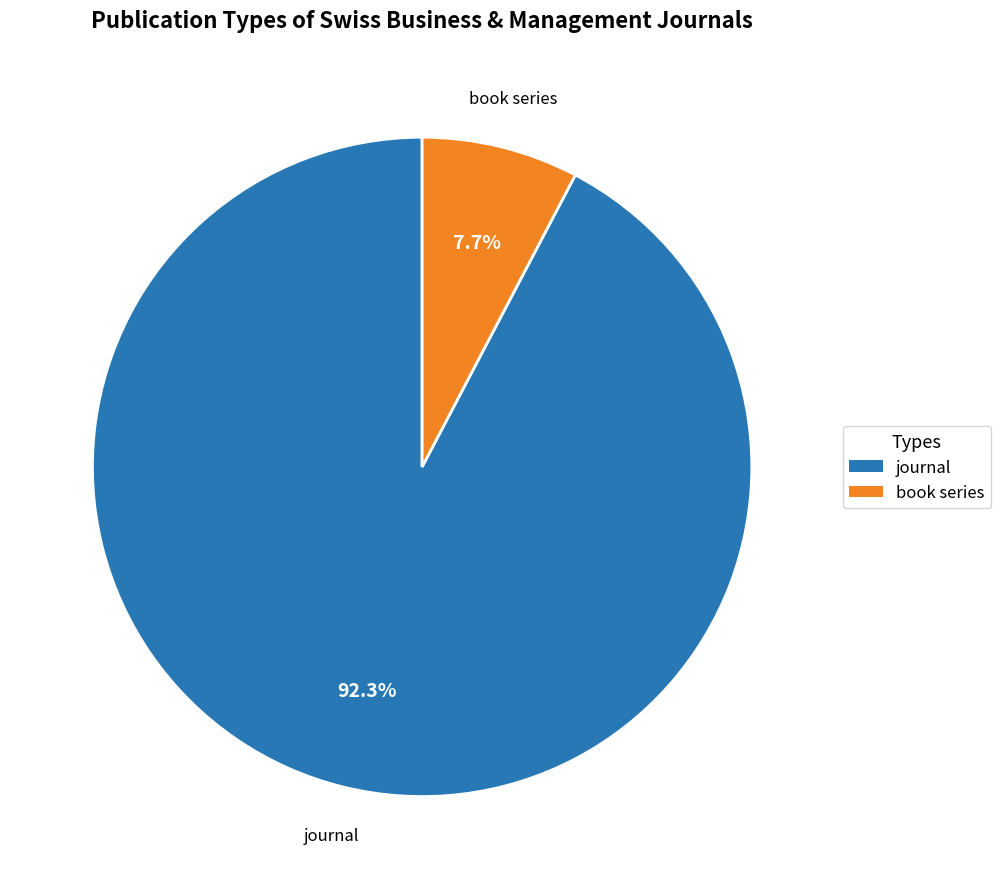

Which has a higher value, book series or journal?

journal